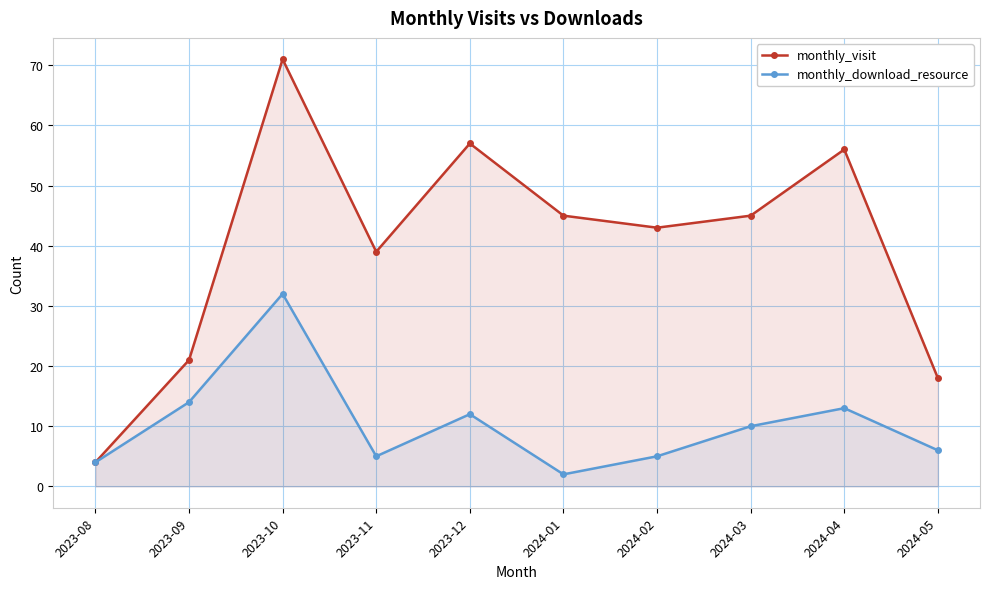

True or false: monthly_visit and monthly_download_resource cross at least once.

False